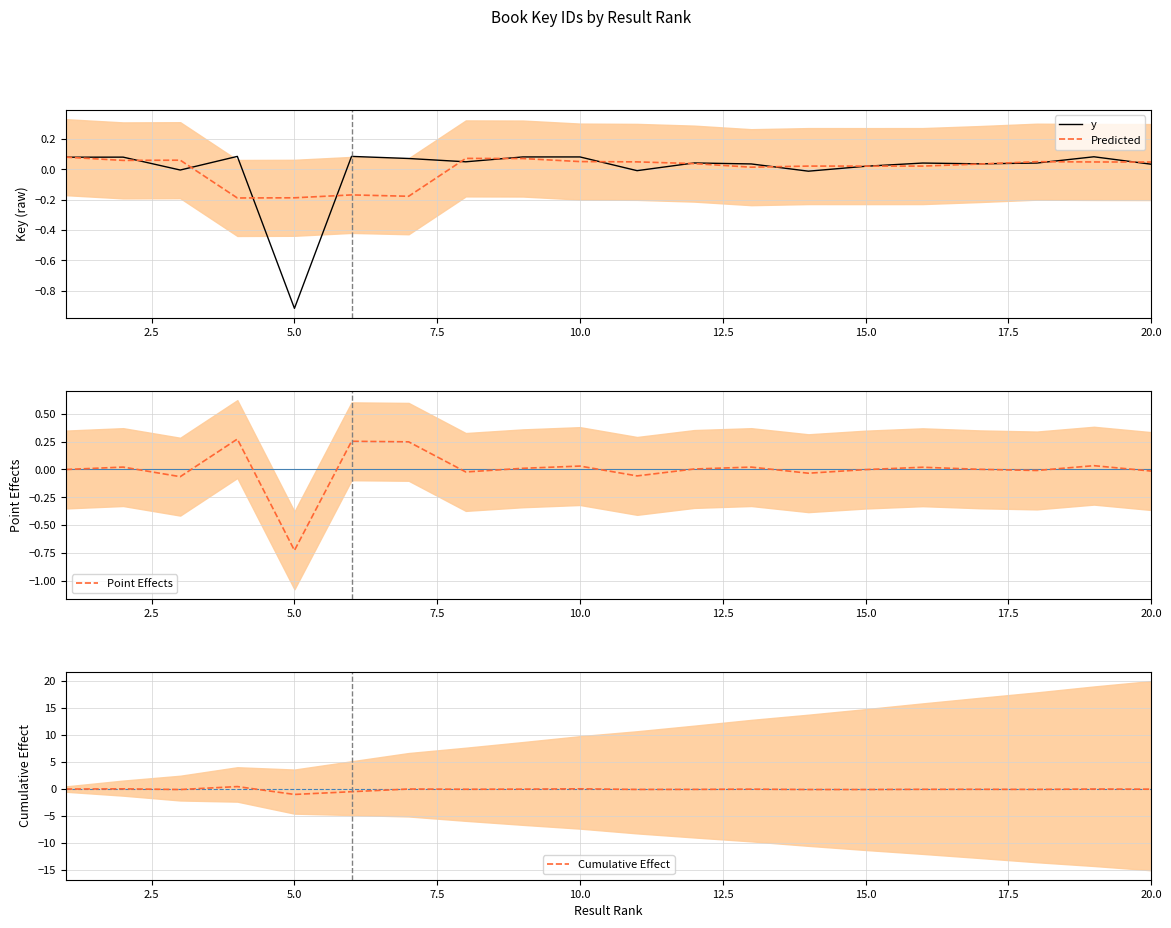

How many times do y and Predicted cross each other?

14